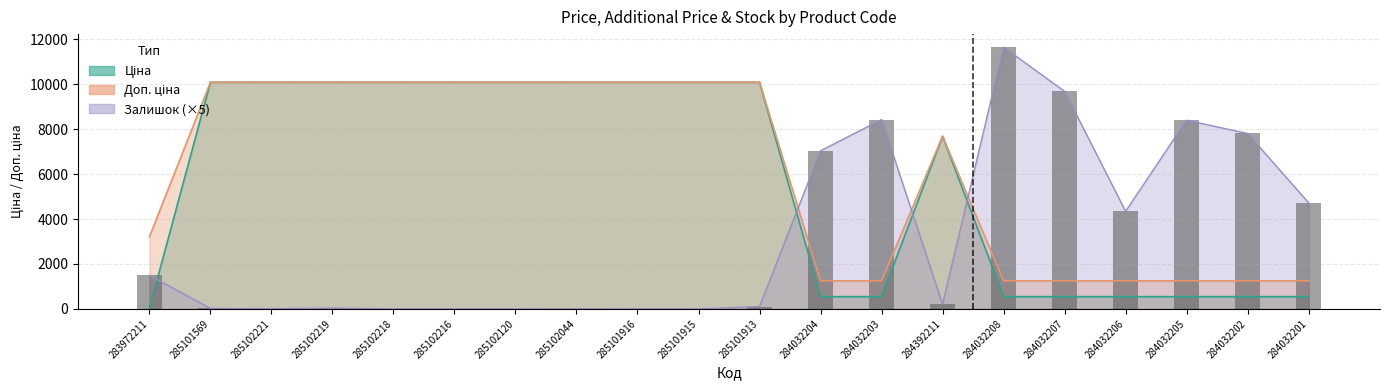

Where is Ціна nearest to the value 5058?

284392211